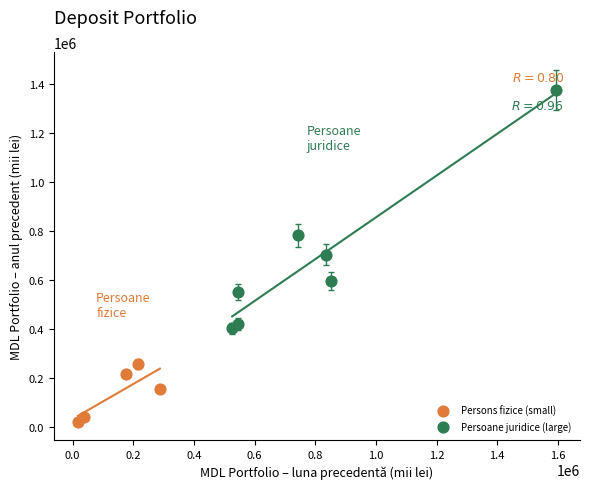

Which series reaches the maximum Y coordinate?

Persoane juridice (large)